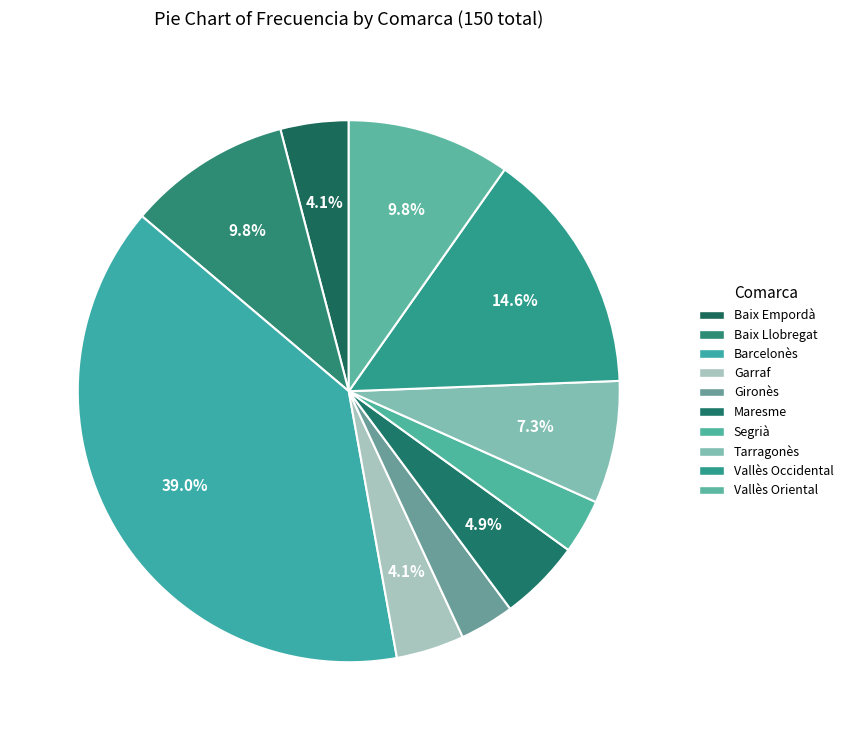

Is the sum of Baix Llobregat and Barcelonès greater than half?

No